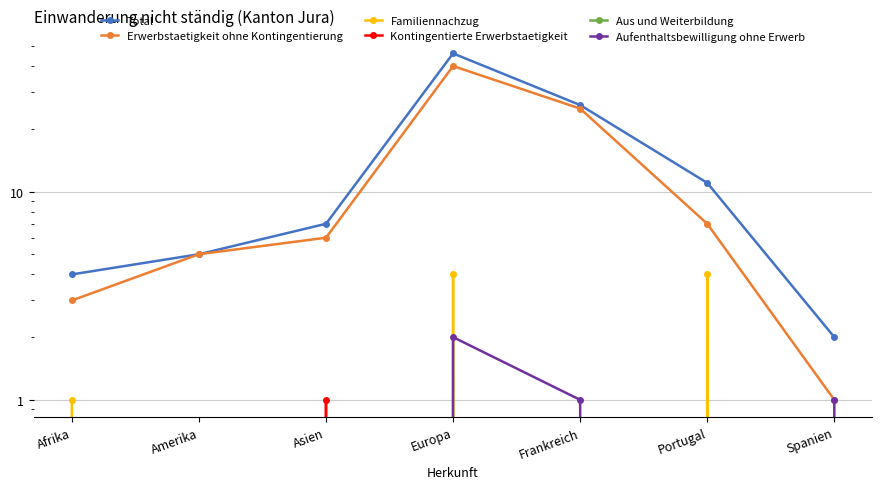

The Familiennachzug series shows 4 at Portugal. True or false?

True